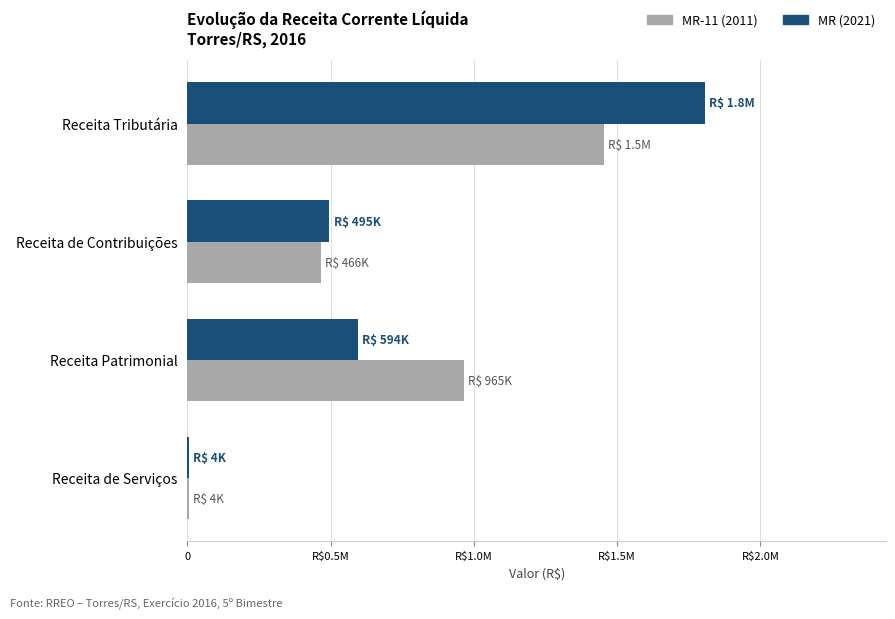

What are all the series names shown in the legend?

MR-11 (2011), MR (2021)